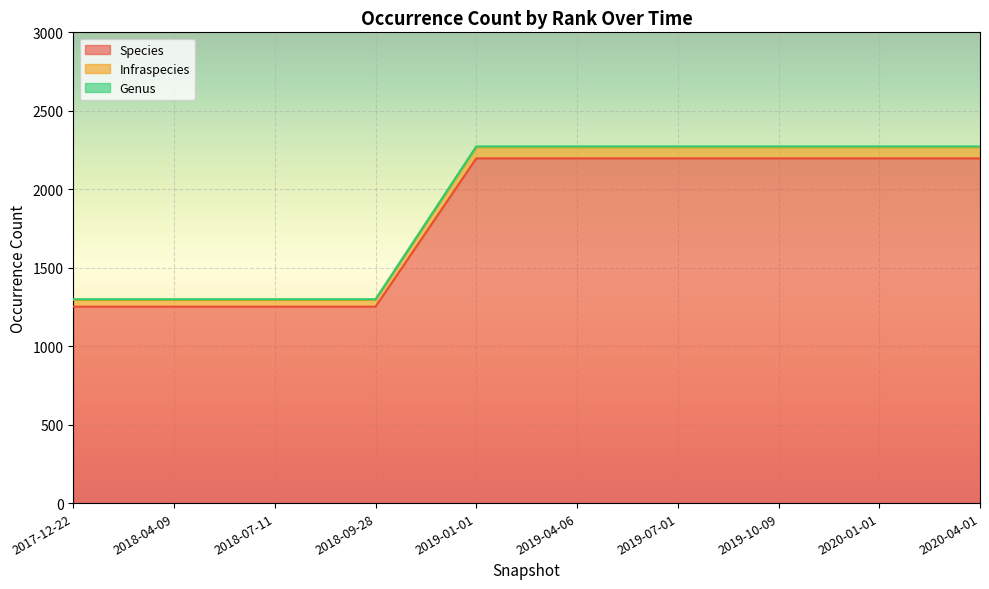

The value of Species at 2018-04-09 is 1252. True or false?

True